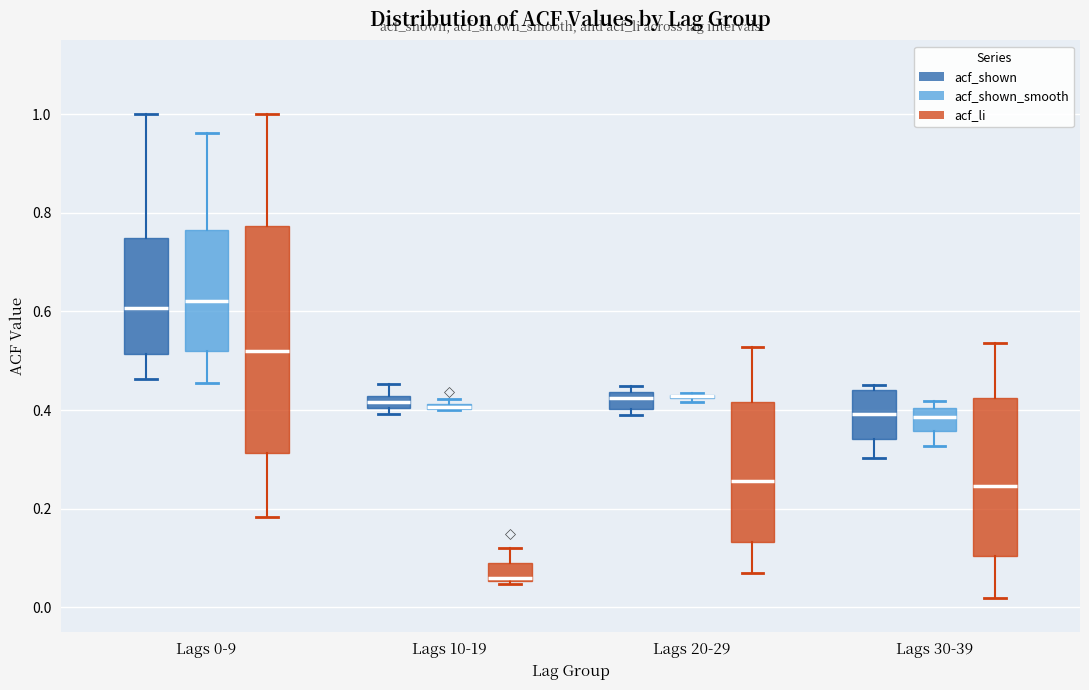

Where is the lower edge of the box for Lags 30-39 (acf_shown_smooth) on the y-axis? The values are not printed on the chart, so give them approximately, as read against the axis.

0.36